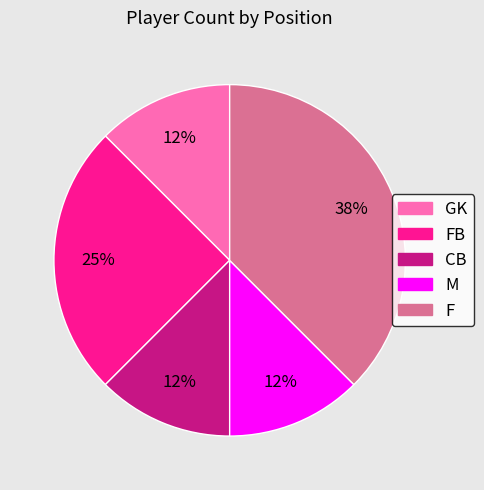

Is there a majority slice in this chart?

No